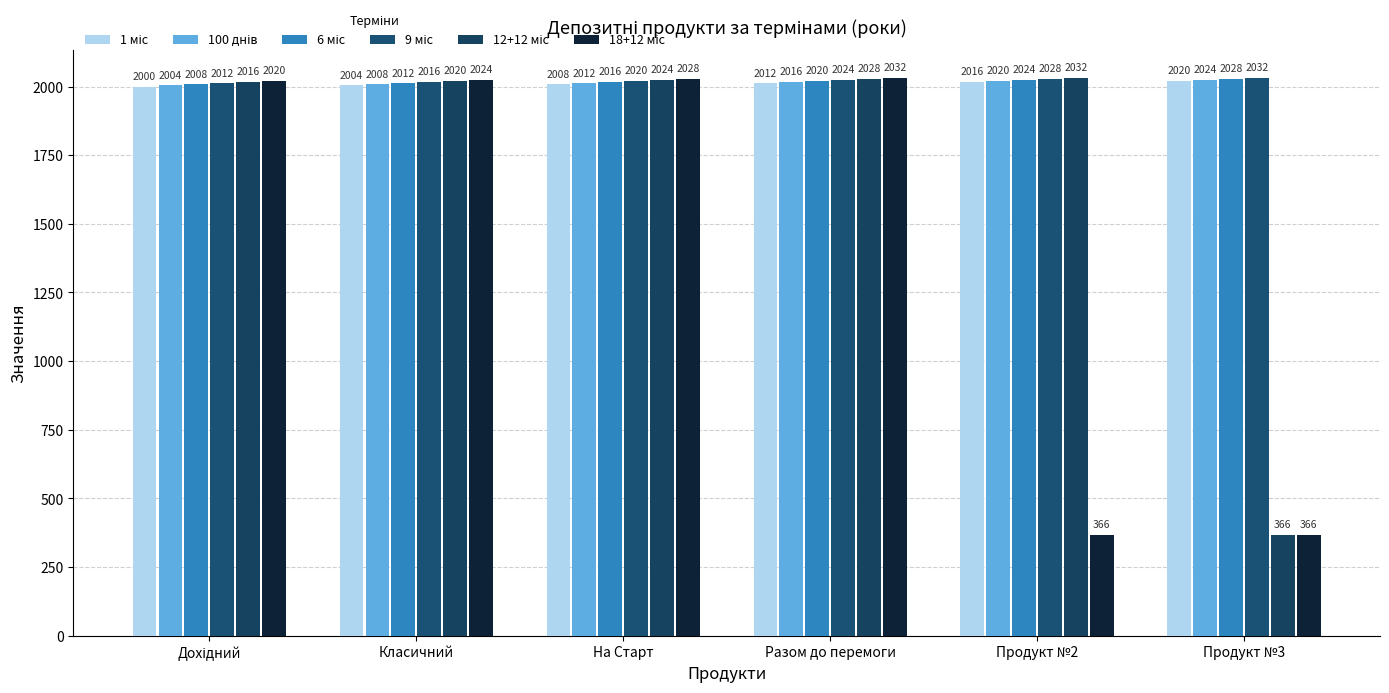

Where is 12+12 міс nearest to the value 1199?

Дохідний